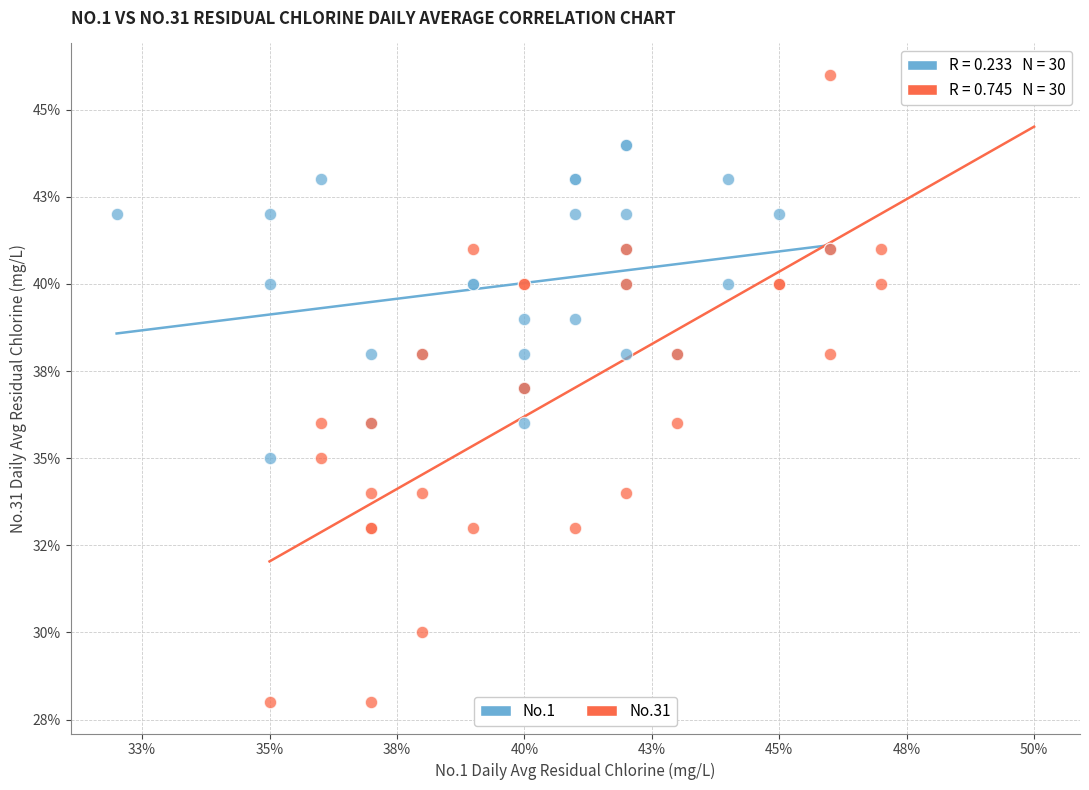

Which series contains the lowest Y value?

No.31